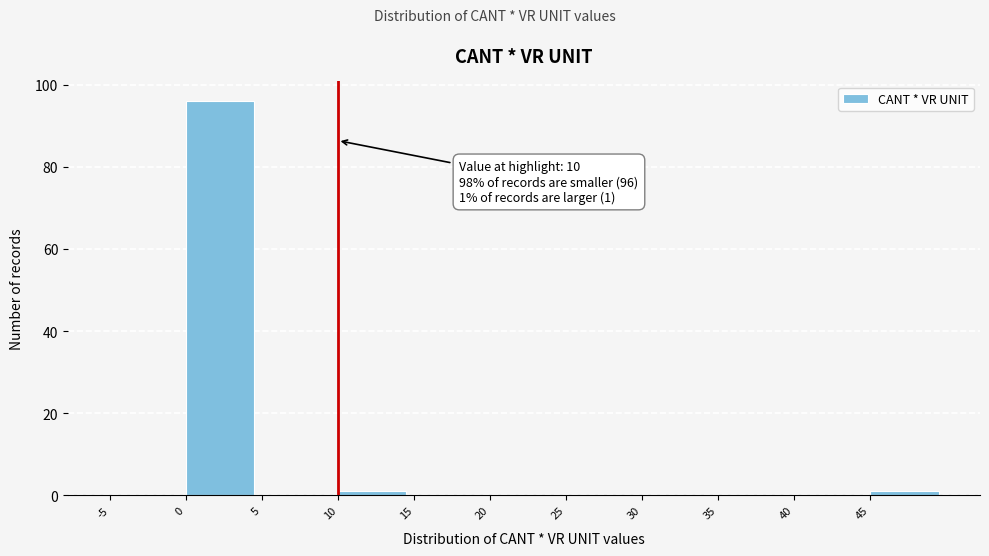

Which range on the x-axis has the tallest bar?

0 to 5